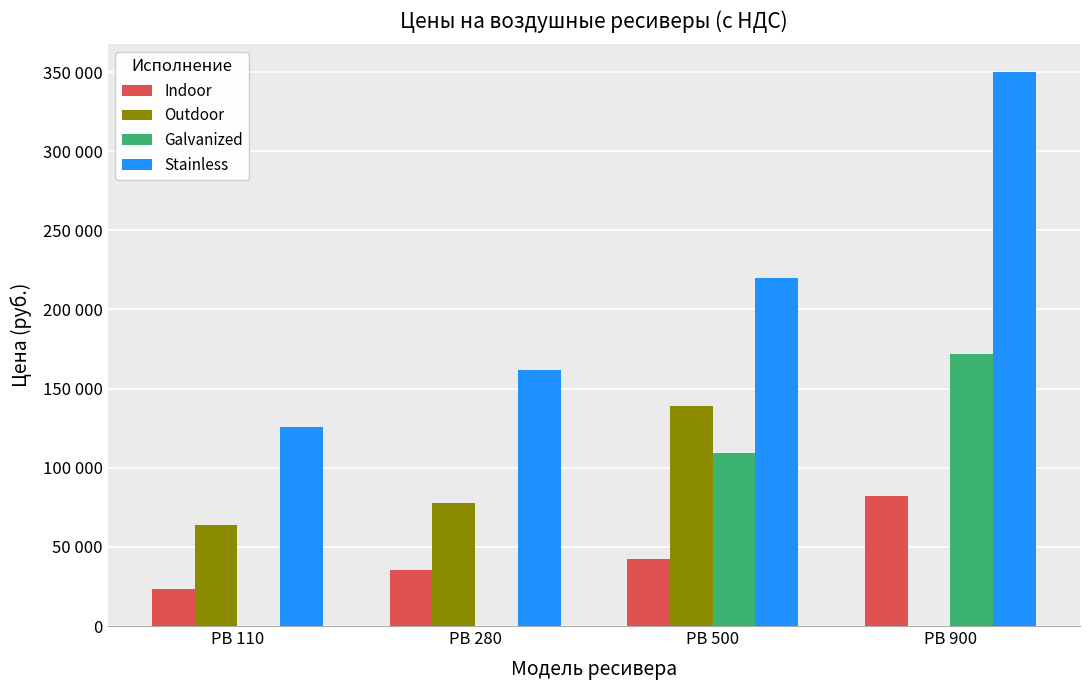

At which label does Galvanized reach its minimum?

РВ 110